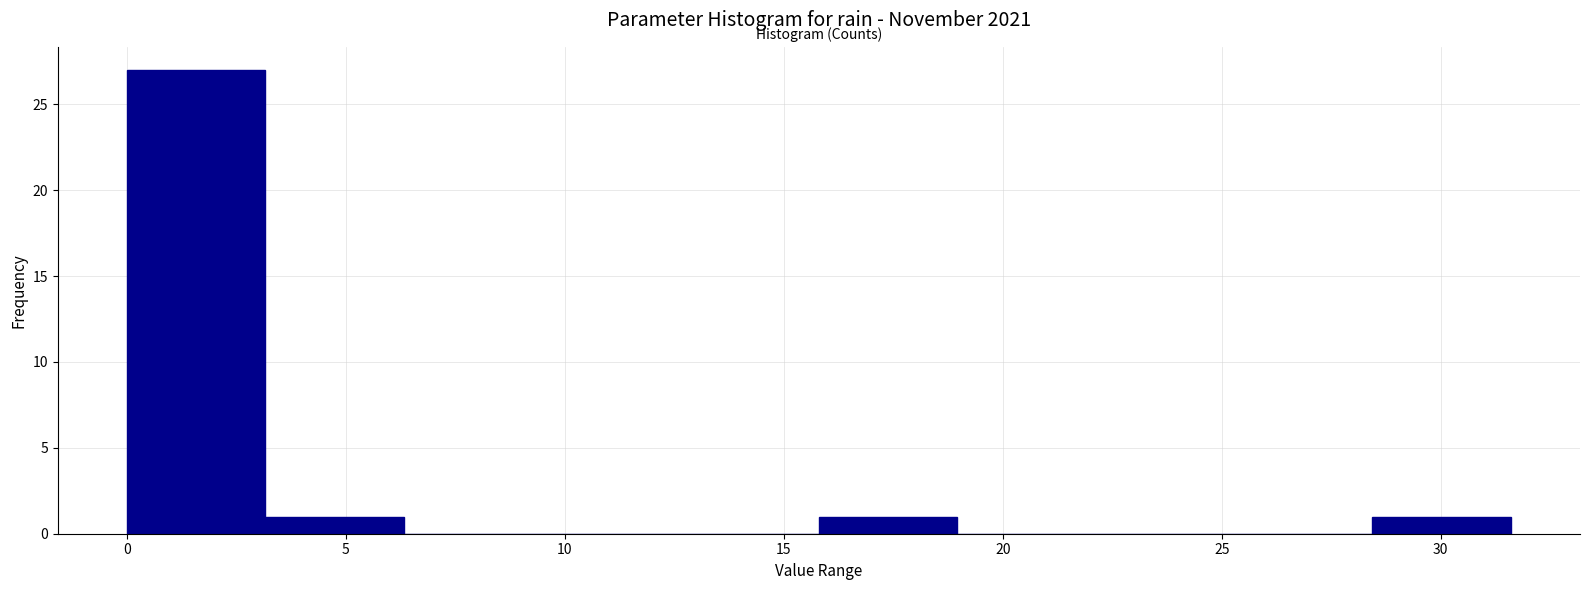

Over which range of the x-axis is the bar tallest?

0.0 to 3.0